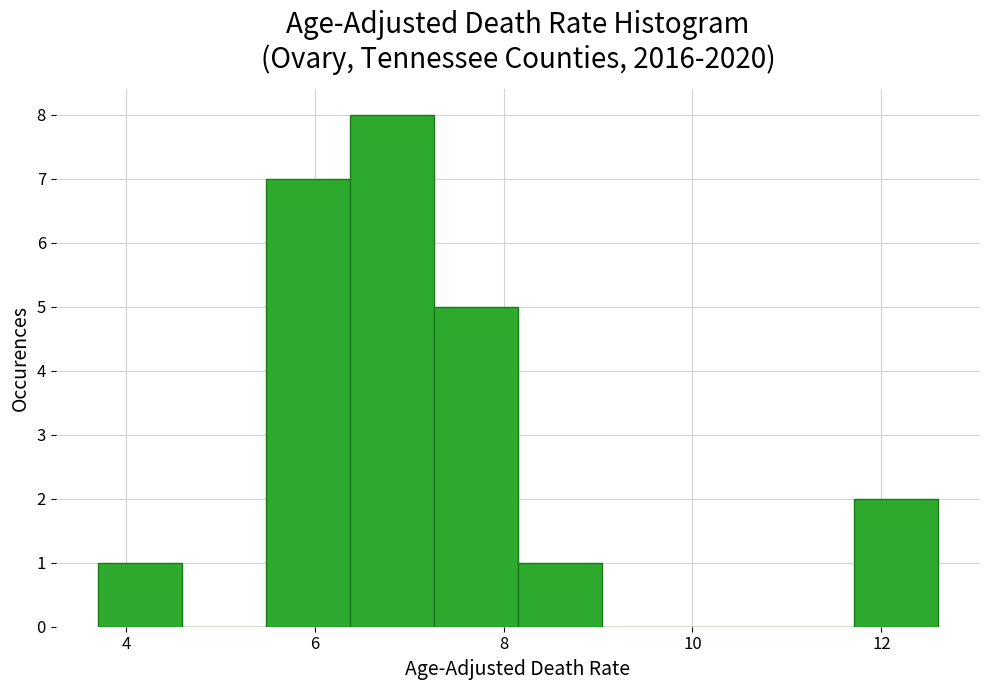

Reading left to right, transcribe this chart: for each bar, give the range it covers on the x-axis and its height. Neither the bar edges nor the heights are printed on the chart, so give them approximately, as read against the axes.

3.8 to 4.6: 1
4.6 to 5.4: 0
5.4 to 6.4: 7
6.4 to 7.2: 8
7.2 to 8.2: 5
8.2 to 9.0: 1
9.0 to 10.0: 0
10.0 to 10.8: 0
10.8 to 11.8: 0
11.8 to 12.6: 2